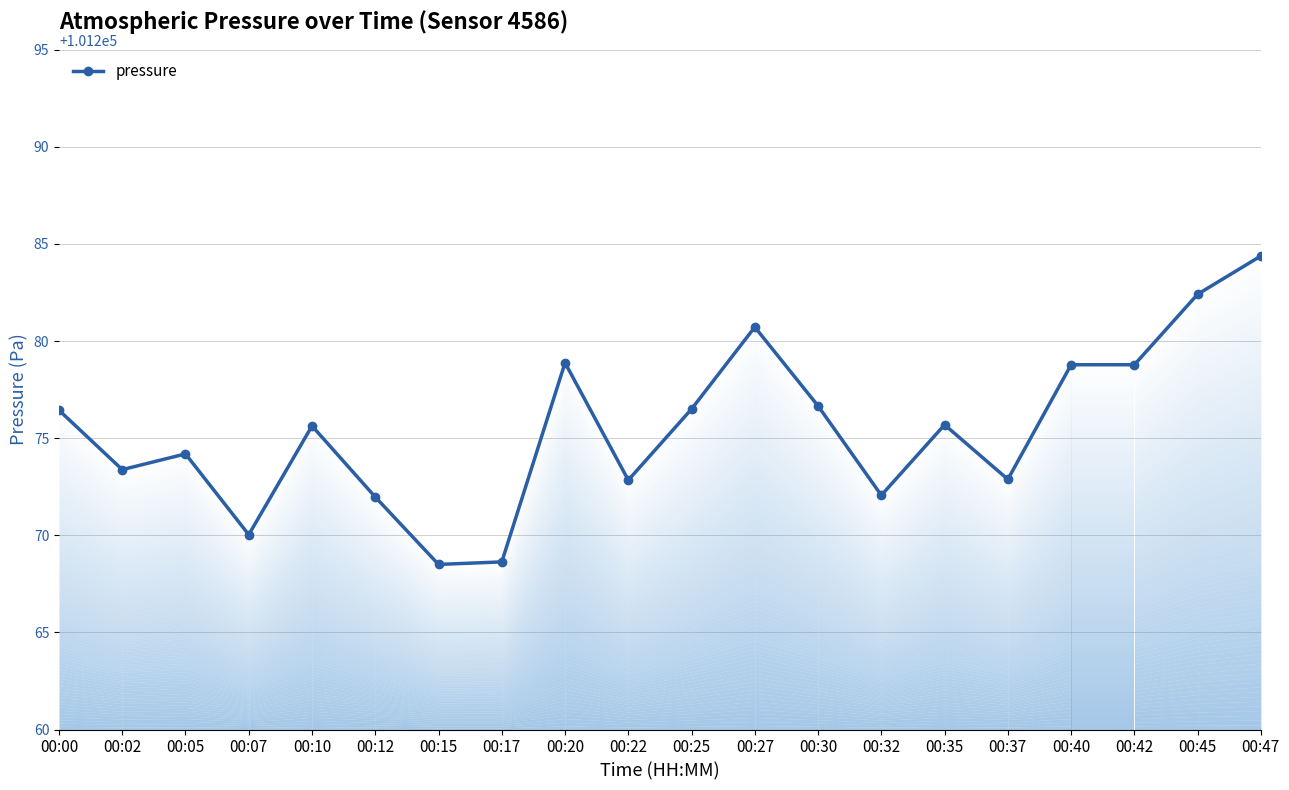

How many lines are shown in the chart?

1